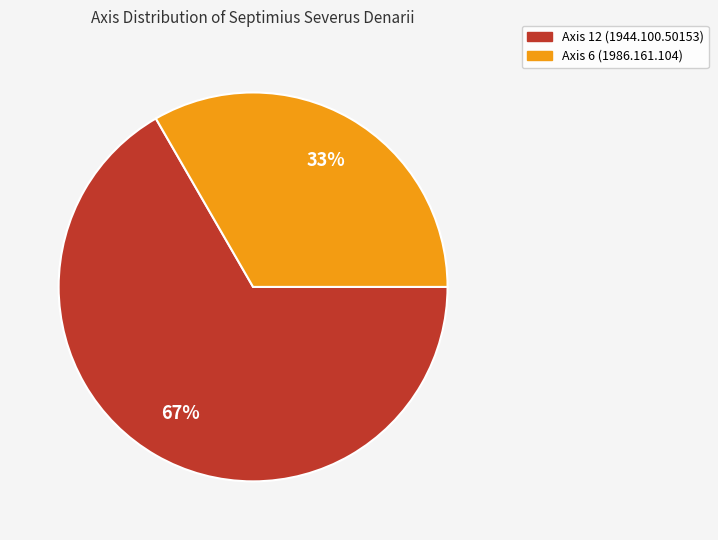

How many slices are in this pie chart?

2